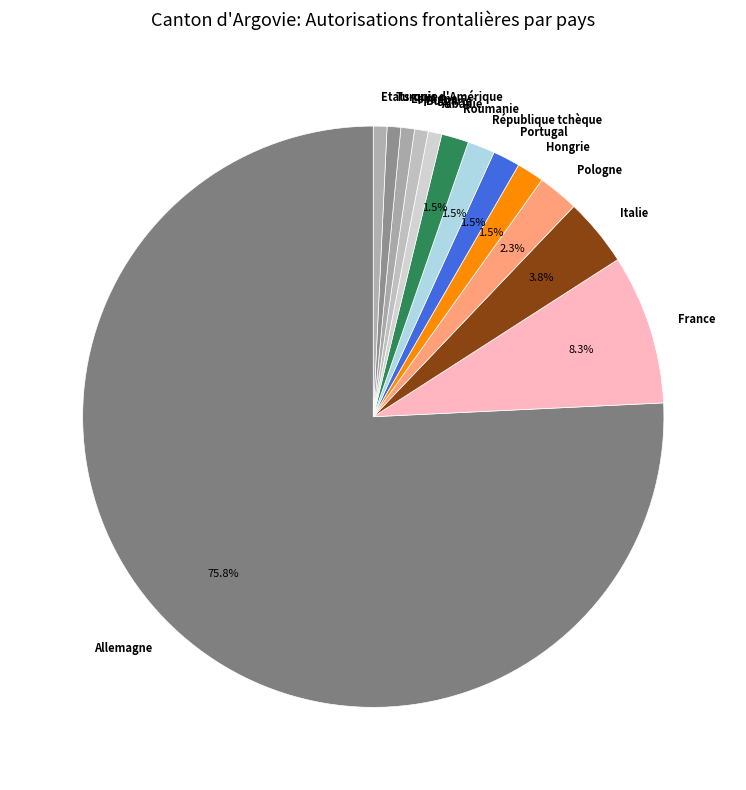

To the nearest percent, what is the average slice percentage?

8%